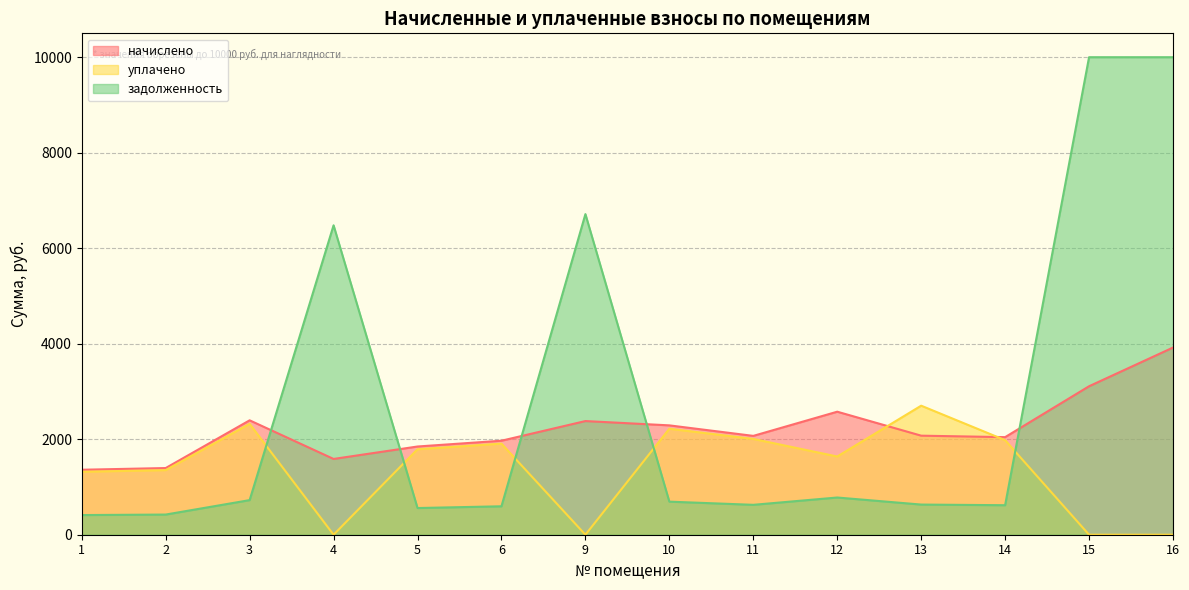

True or false: уплачено has more than 1 points higher than both neighbors.

True